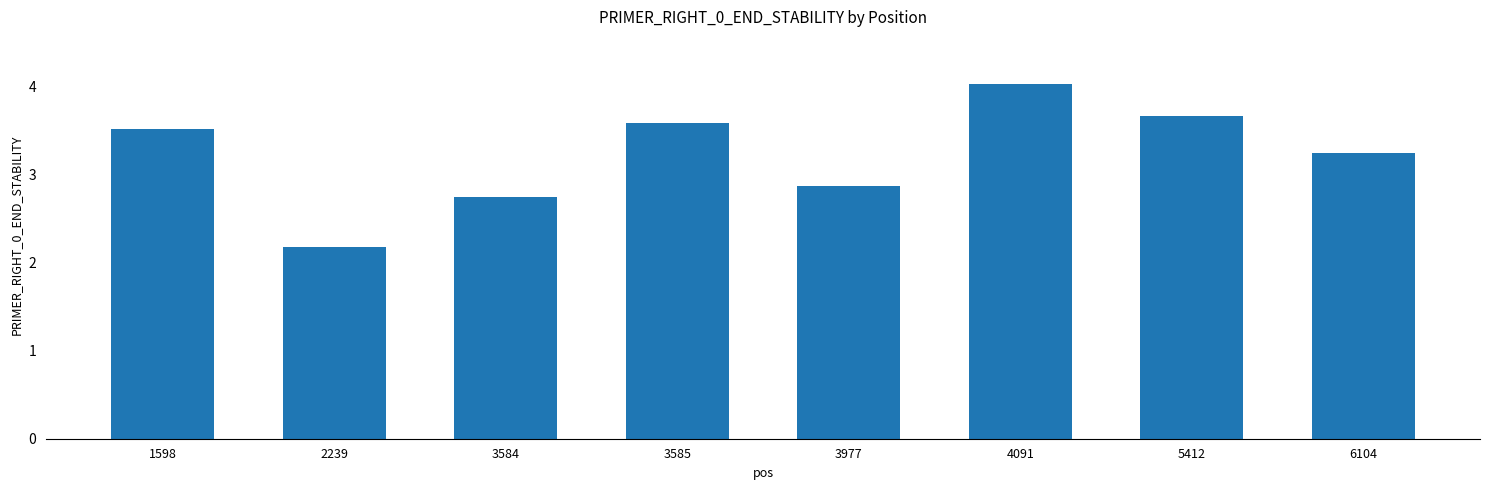

At which label does the data first exceed 3?

1598